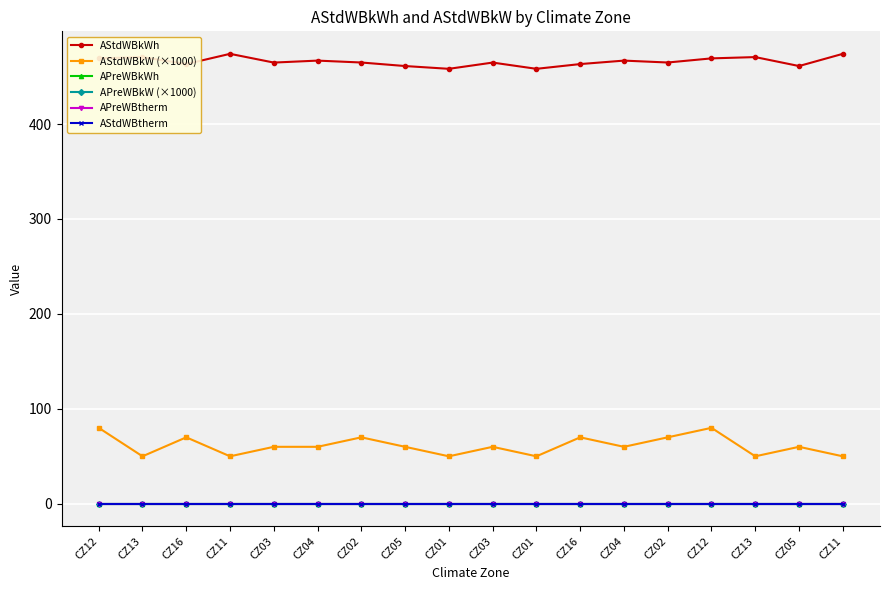

At how many categories does at least one series exceed 48?

18